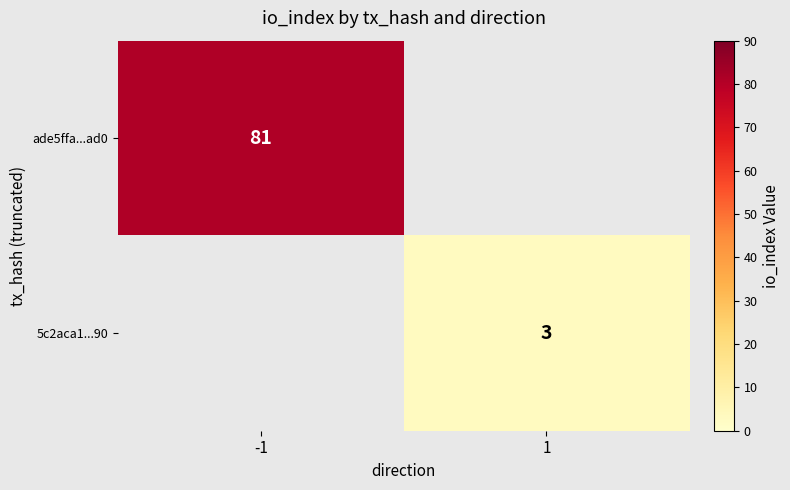

The value of 5c2aca1...90 at 1 is 3. True or false?

True